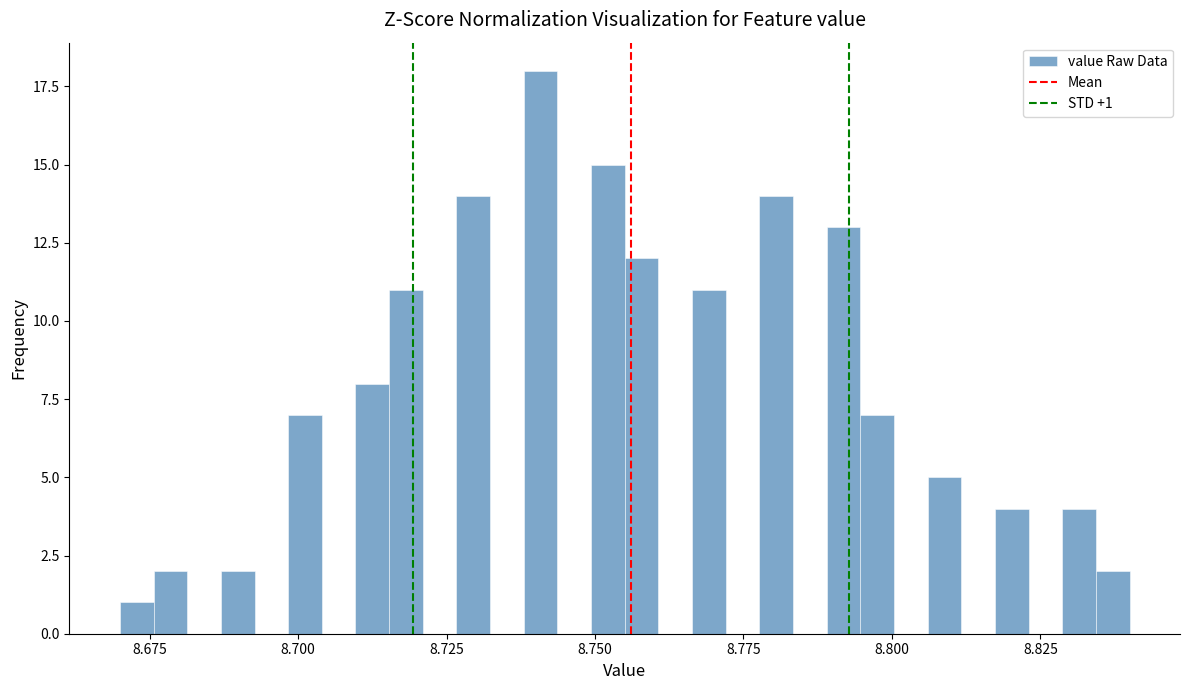

Around what value on the x-axis is the tallest bar? Give the approximate position of its centre, as read against the axis.

8.740